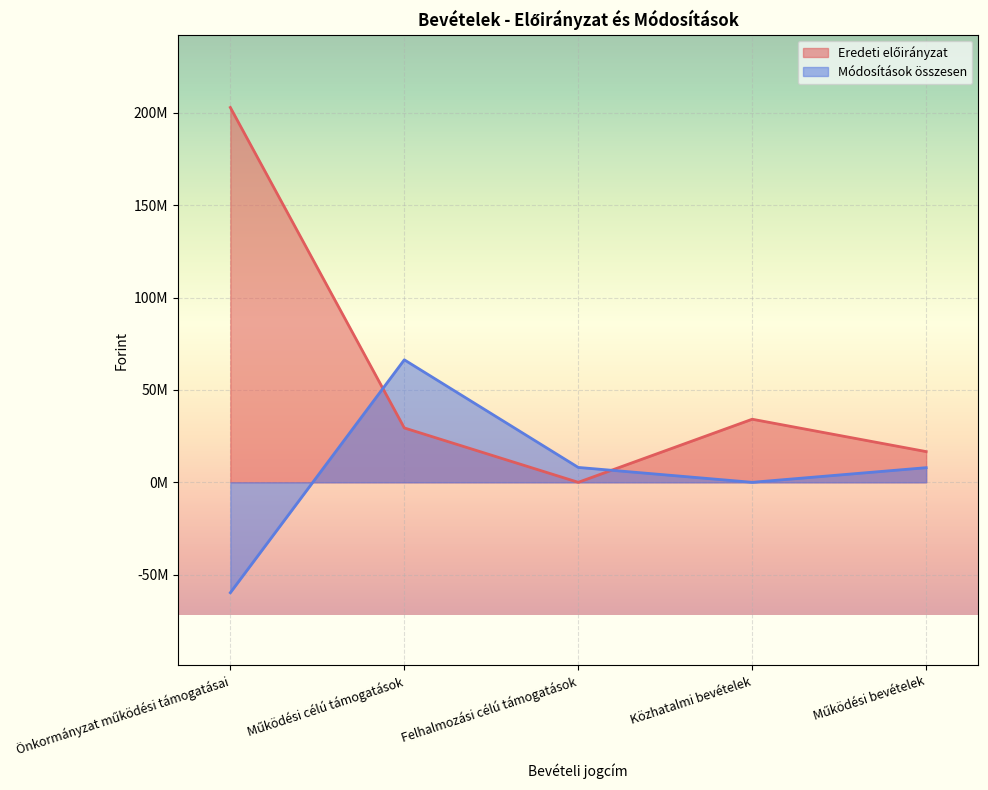

Which series ends up on top after the final intersection of Módosítások összesen and Eredeti előirányzat?

Eredeti előirányzat